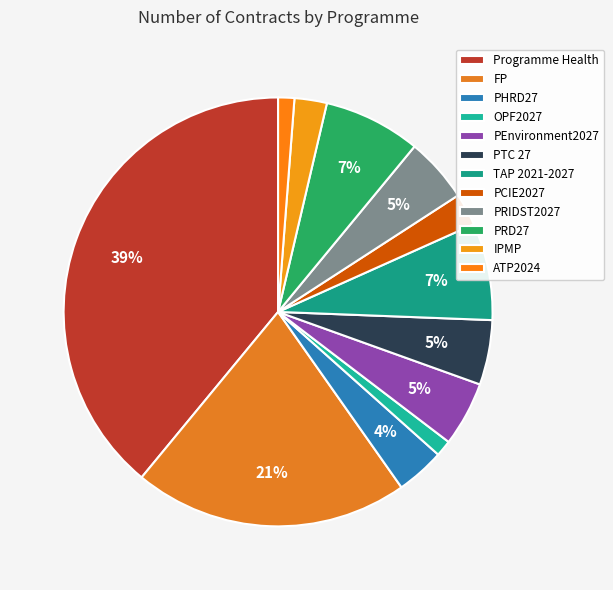

Is there any slice that represents more than half of the pie?

No